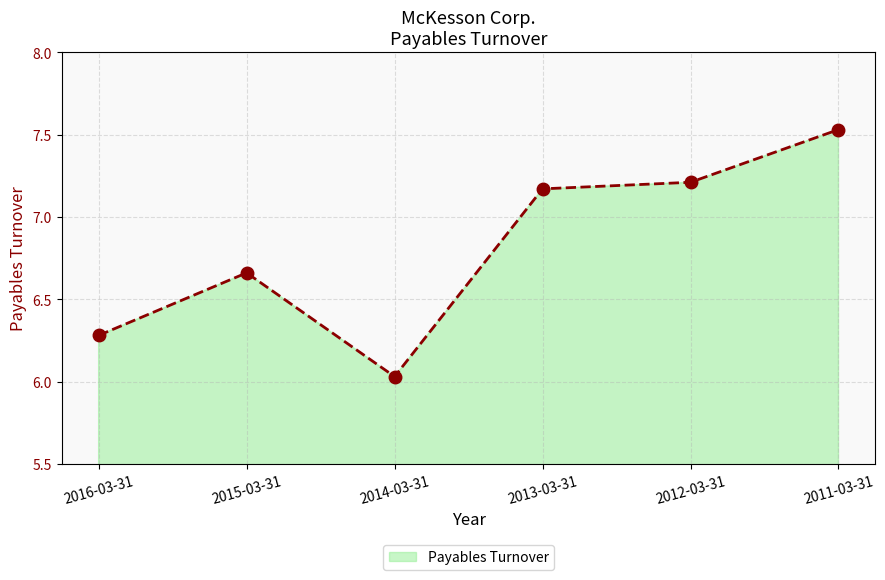

Which label corresponds to the largest value in the chart?

2011-03-31